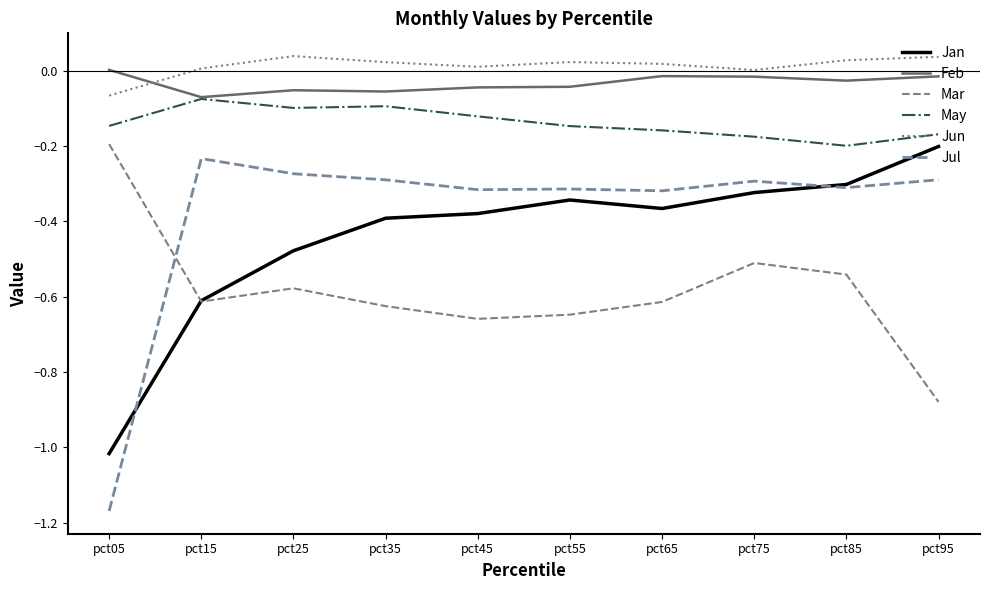

What is the minimum value for Jul?

-1.2